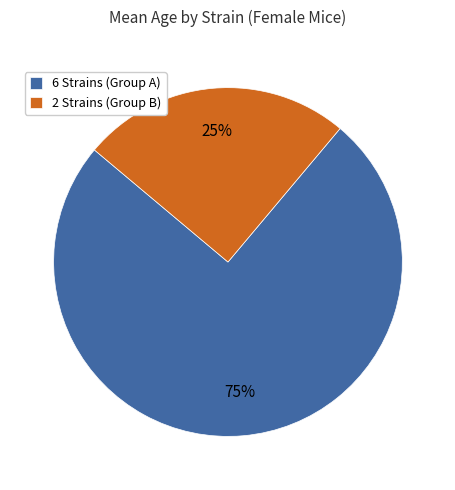

The 2 Strains (Group B) slice represents 25% of the pie. True or false?

True